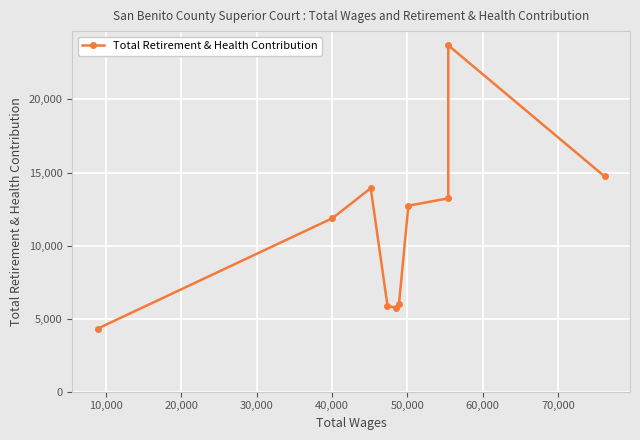

How many categories are shown in the chart?

10